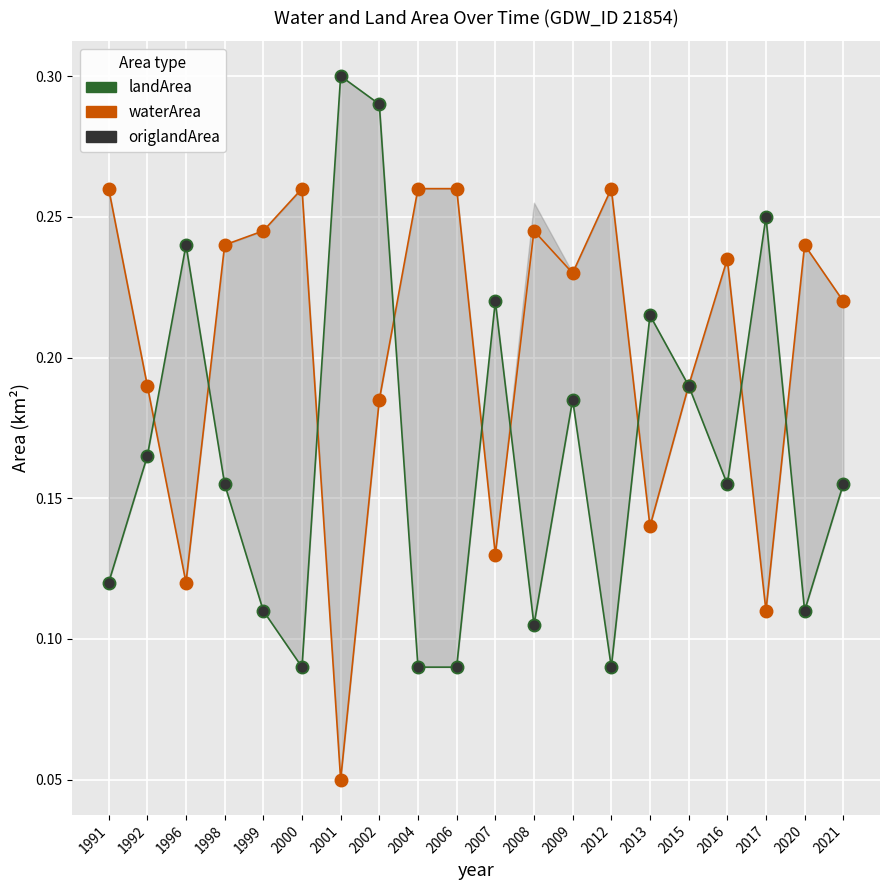

At which category is the sum across all series the highest?

2002